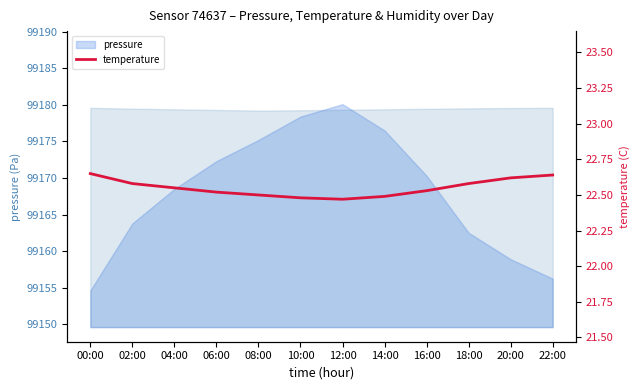

What is the difference between the maximum and minimum values?

0.2